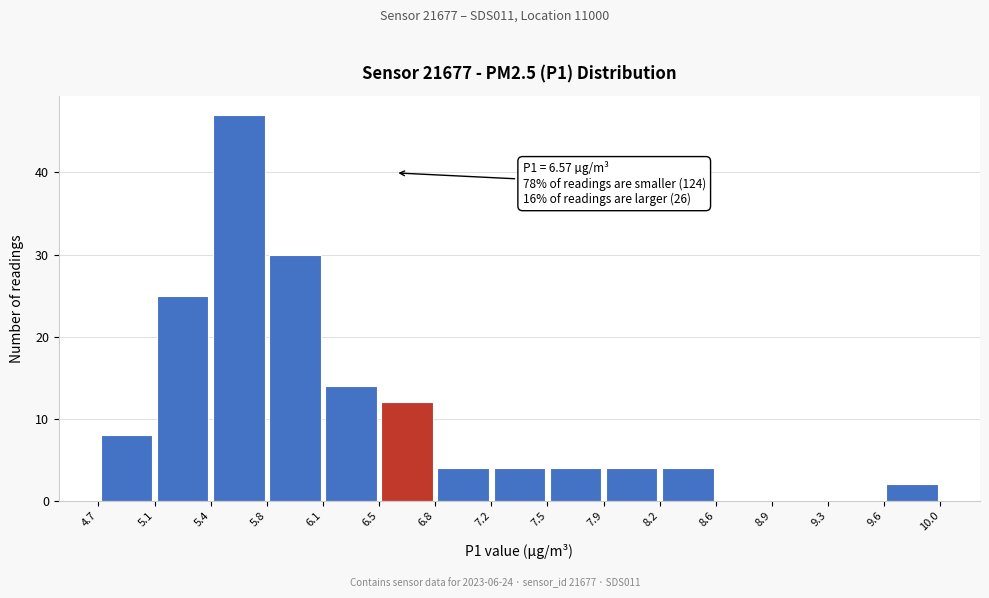

Which range on the x-axis has the tallest bar?

5.4 to 5.8